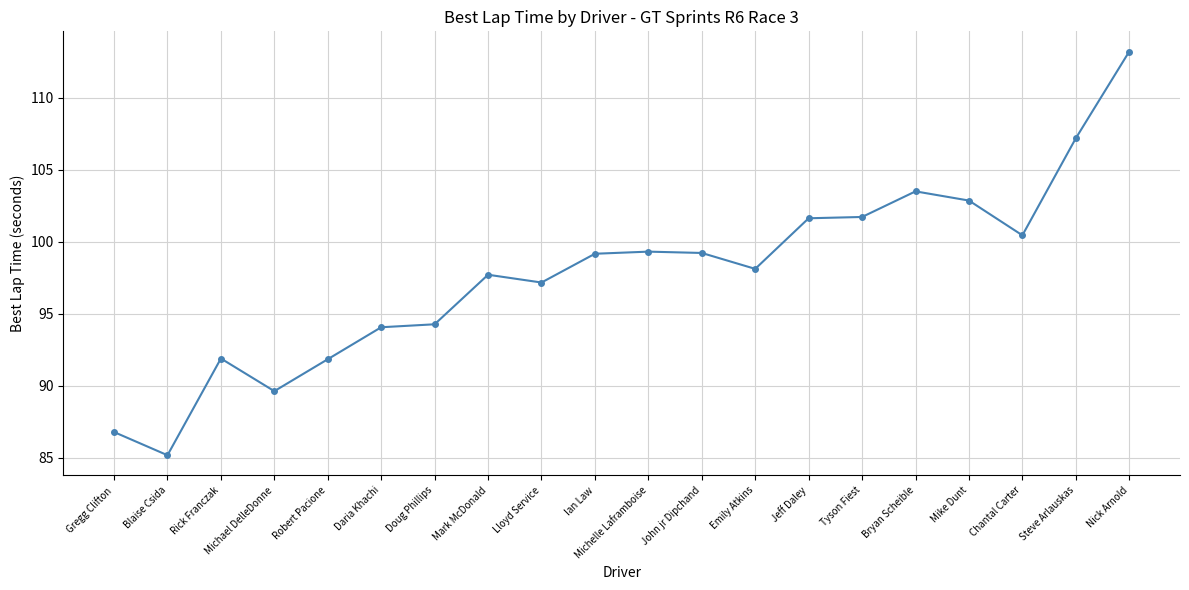

What is the difference between the values at Gregg Clifton and Michael DelleDonne?

2.8